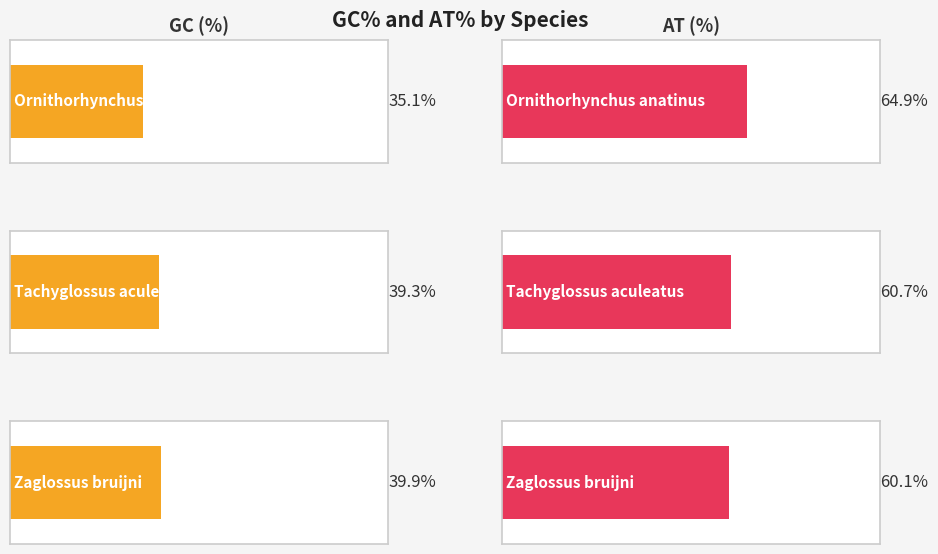

Reading left to right, extract all data points from this chart.

GC (%): 35.1	39.3	39.9
AT (%): 64.9	60.7	60.1